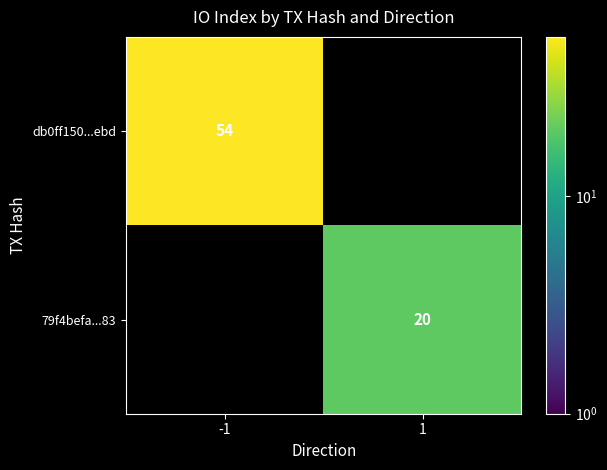

At how many categories does at least one series exceed 30?

1